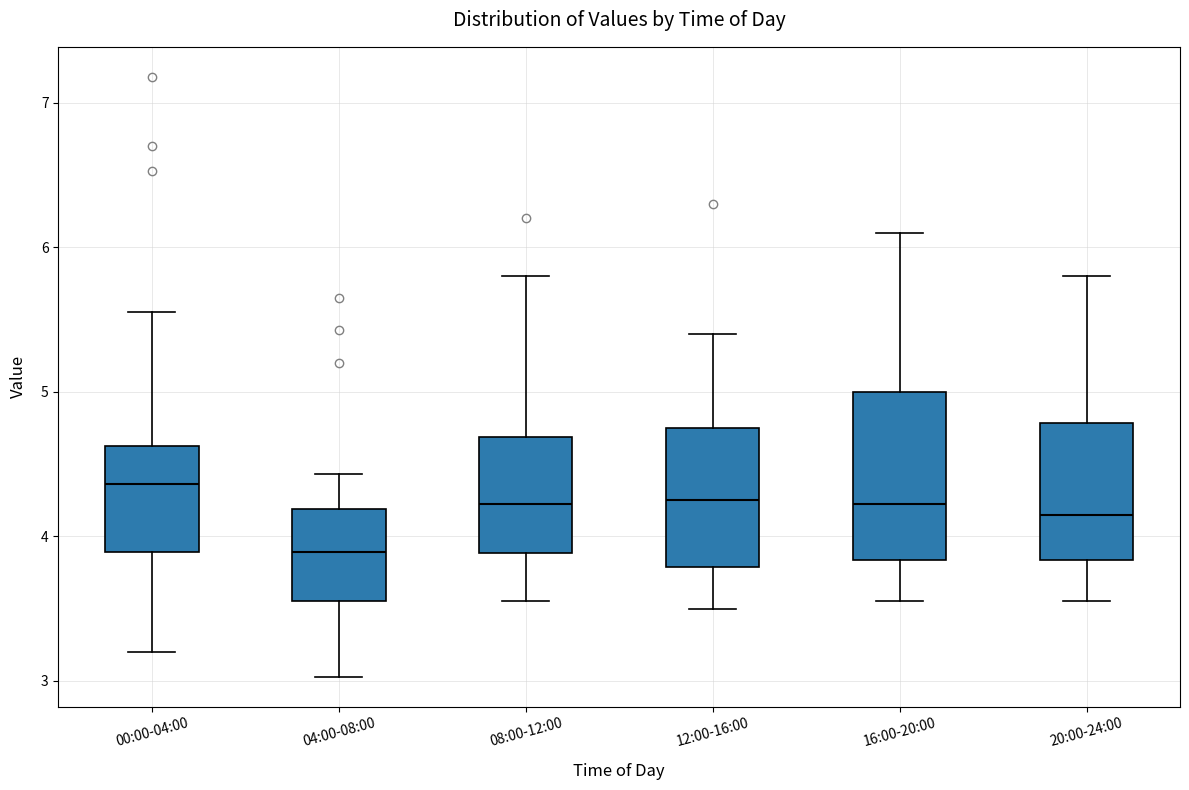

Reading left to right, read every box against the y-axis: the position of its median line, the range the box covers, and the ends of its whiskers. The values are not printed on the chart, so give them approximately, as read against the axis.

00:00-04:00: median 4.4, box 3.9 to 4.6, whiskers 3.2 to 5.6
04:00-08:00: median 3.9, box 3.6 to 4.2, whiskers 3.0 to 4.4
08:00-12:00: median 4.2, box 3.9 to 4.7, whiskers 3.6 to 5.8
12:00-16:00: median 4.3, box 3.8 to 4.8, whiskers 3.5 to 5.4
16:00-20:00: median 4.2, box 3.8 to 5.0, whiskers 3.6 to 6.1
20:00-24:00: median 4.2, box 3.8 to 4.8, whiskers 3.6 to 5.8